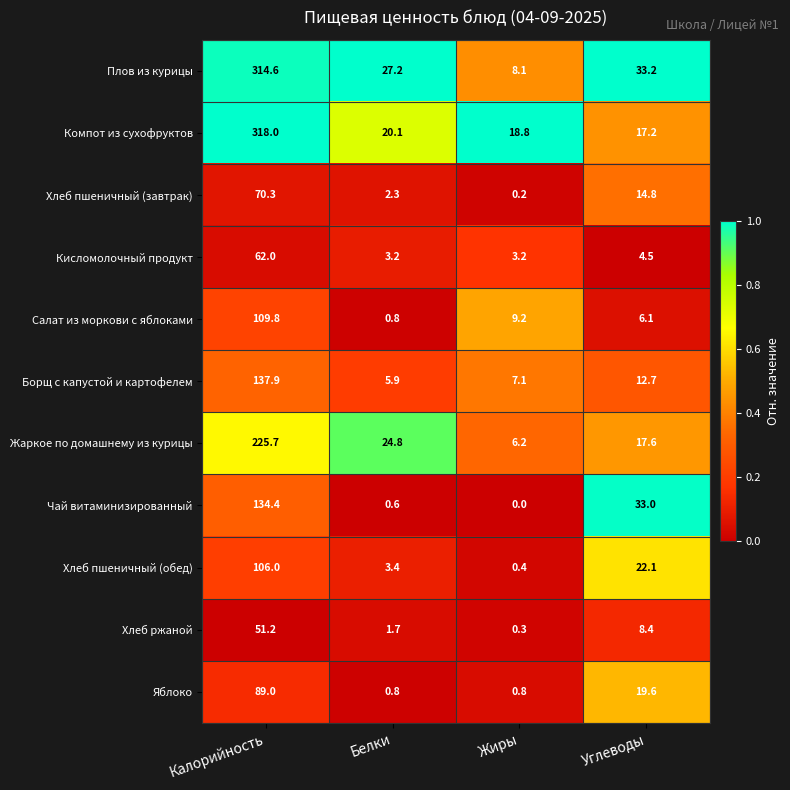

At Калорийность, list the series in order from smallest to largest.

Хлеб ржаной, Кисломолочный продукт, Хлеб пшеничный (завтрак), Яблоко, Хлеб пшеничный (обед), Салат из моркови с яблоками, Чай витаминизированный, Борщ с капустой и картофелем, Жаркое по домашнему из курицы, Плов из курицы, Компот из сухофруктов